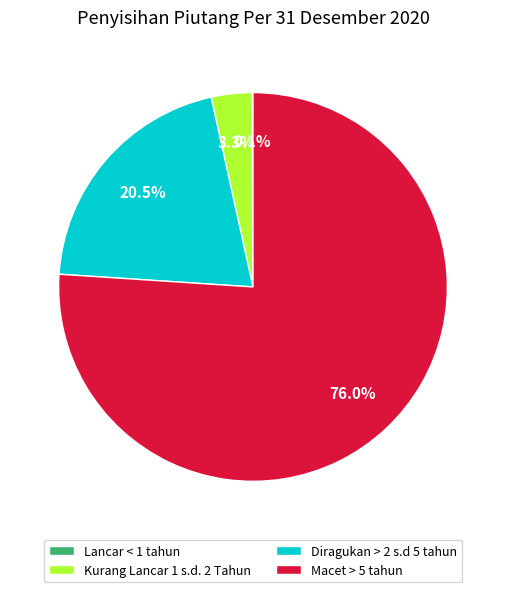

Is there a majority slice in this chart?

Yes